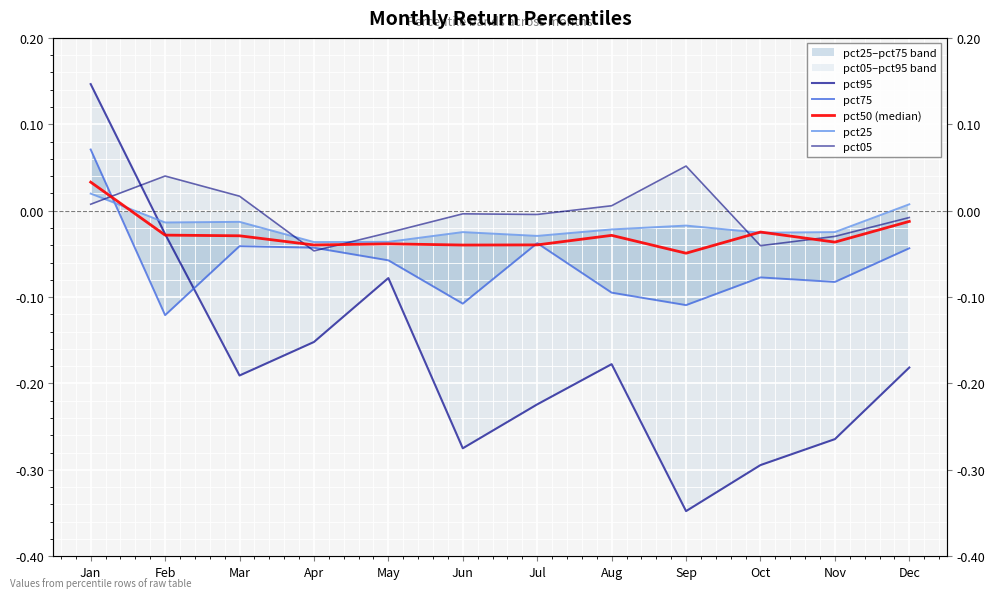

How many data points in pct75 are above 0?

1